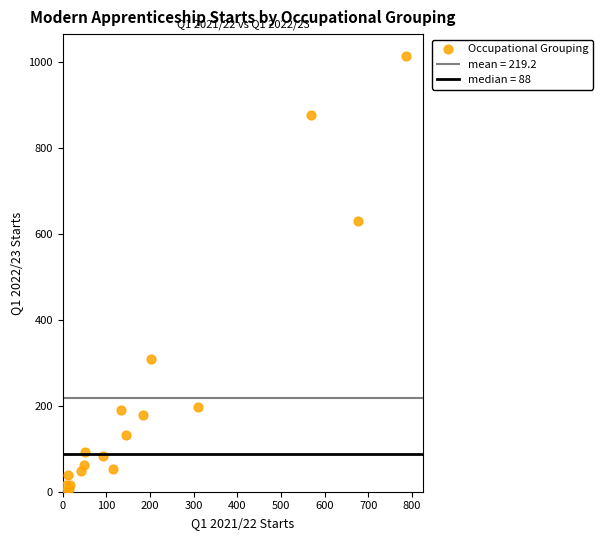

What Y value in the scatter plot is closest to 507?

630